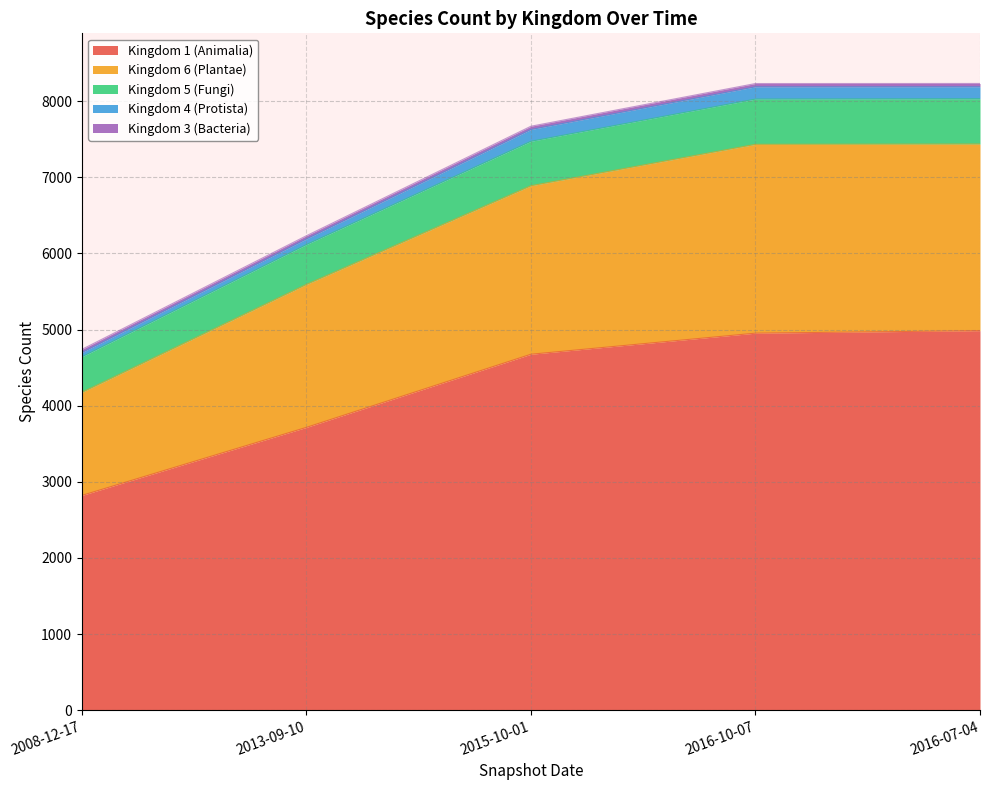

The value of Kingdom 1 (Animalia) at 2013-09-10 is 1149. True or false?

False